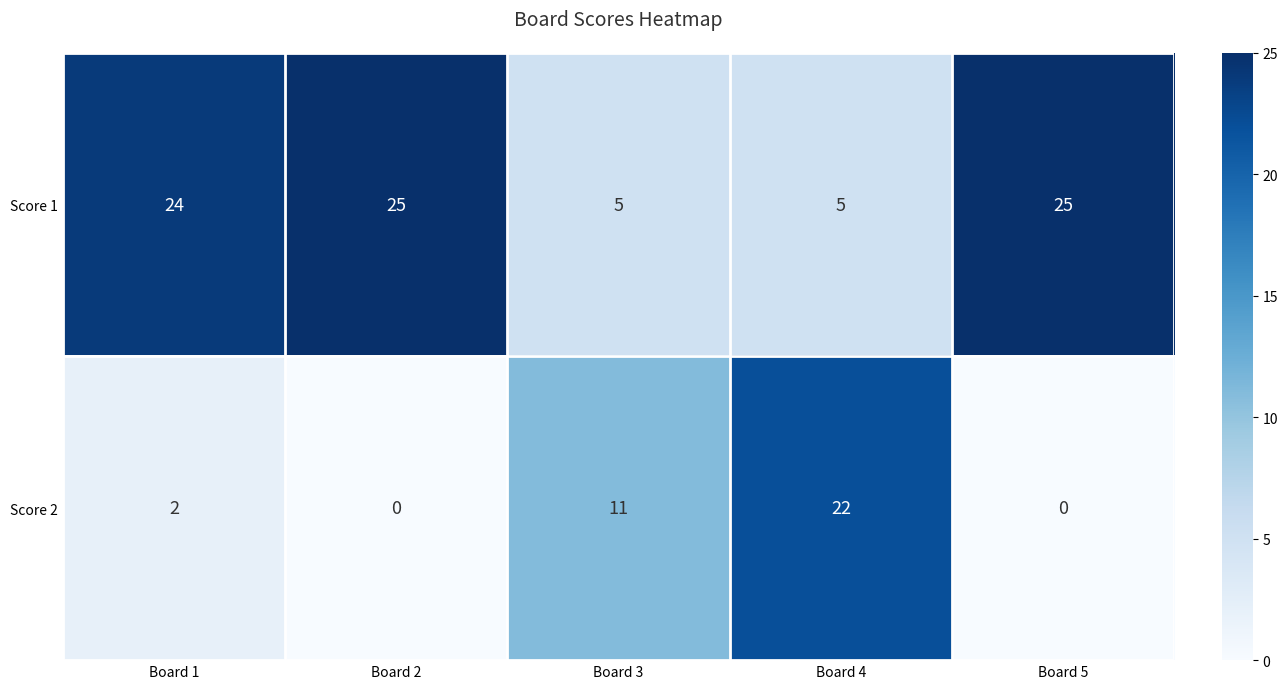

How many data points does each series have?

5